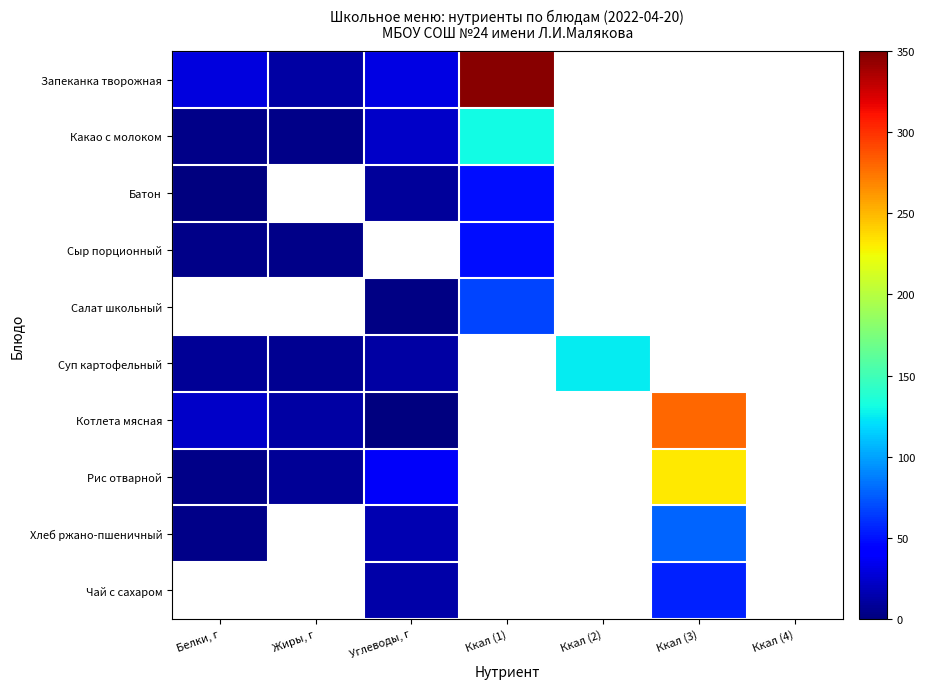

Which category has the highest value across all series?

Ккал (1)